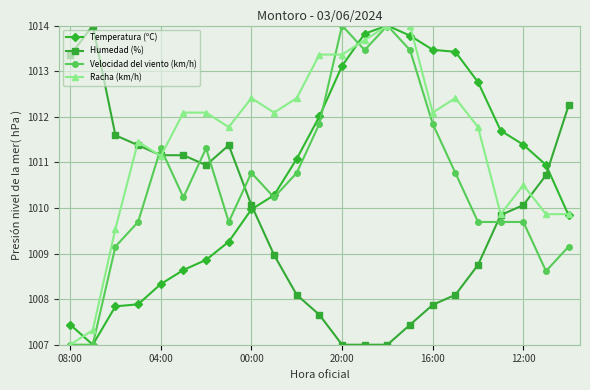

What is the greatest value displayed?

1014.0